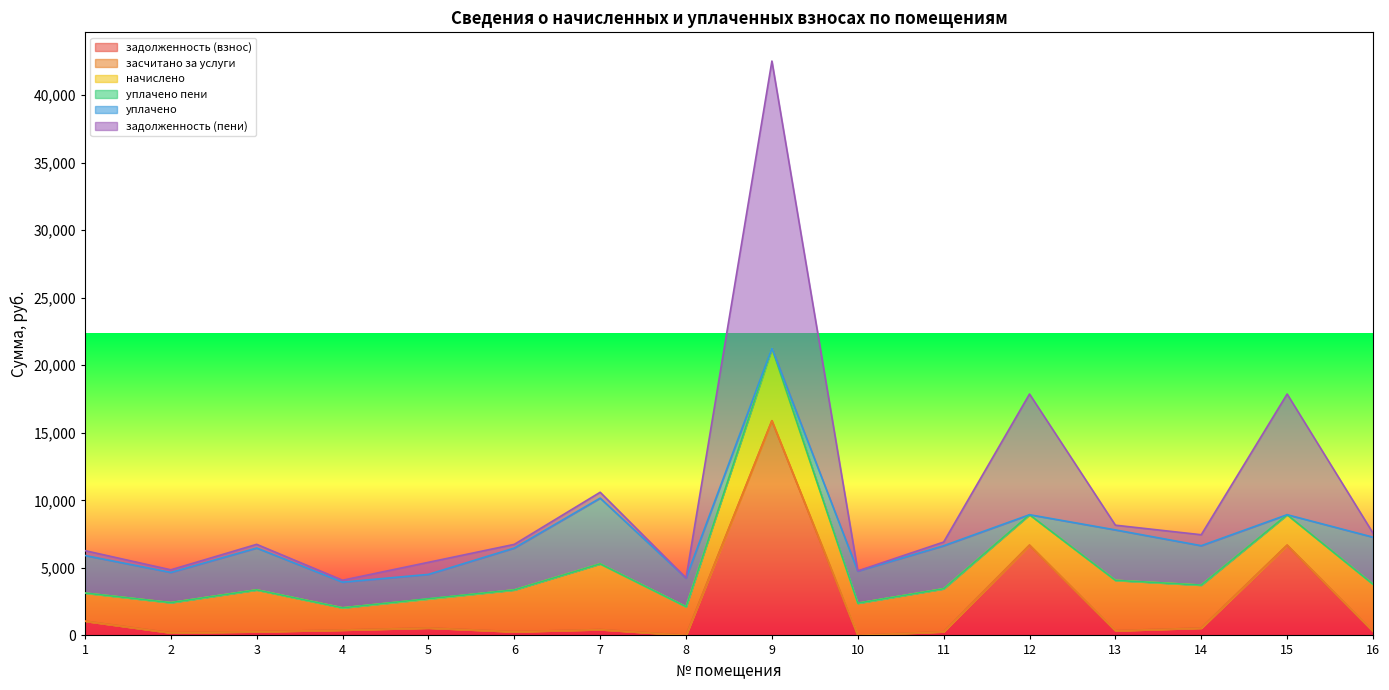

Reading left to right, list all the values displayed in this chart.

задолженность (взнос): 1=1056.5	2=193.2	3=274.4	4=397.0	5=553.0	6=273.3	7=433.1	8=6.9	9=15897.6	10=7.4	11=275.0	12=6681.6	13=347.7	14=545.0	15=6681.6	16=301.3
засчитано за услуги: 1=0.0	2=0.0	3=0.0	4=0.0	5=0.0	6=0.0	7=0.0	8=0.0	9=0.0	10=0.0	11=0.0	12=0.0	13=0.0	14=0.0	15=0.0	16=0.0
начислено: 1=2080.1	2=2235.6	3=3097.4	4=1645.9	5=2144.9	6=3097.4	7=4866.5	8=2119.0	9=5365.4	10=2378.2	11=3181.7	12=2255.0	13=3732.5	14=3181.7	15=2255.0	16=3486.2
уплачено пени: 1=4.3	2=0.0	3=0.0	4=0.0	5=16.4	6=0.0	7=0.0	8=0.0	9=0.0	10=2.9	11=0.0	12=0.0	13=0.0	14=0.0	15=0.0	16=0.0
уплачено: 1=2777.9	2=2235.6	3=3097.4	4=1900.7	5=1804.2	6=3097.4	7=4866.5	8=2118.9	9=0.0	10=2374.1	11=3181.7	12=0.0	13=3732.5	14=2916.5	15=0.0	16=3486.2
задолженность (пени): 1=358.7	2=193.2	3=274.4	4=142.2	5=893.7	6=273.3	7=433.1	8=7.0	9=21263.0	10=11.4	11=275.0	12=8936.6	13=347.7	14=810.1	15=8936.6	16=301.3